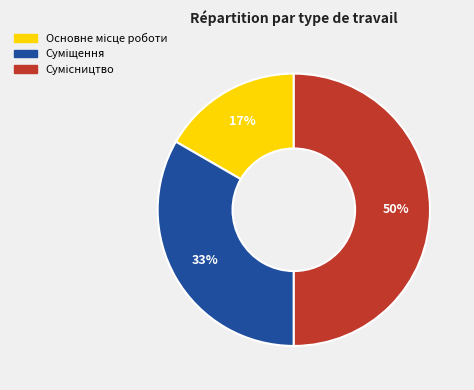

To the nearest percent, what is the average slice percentage?

33%